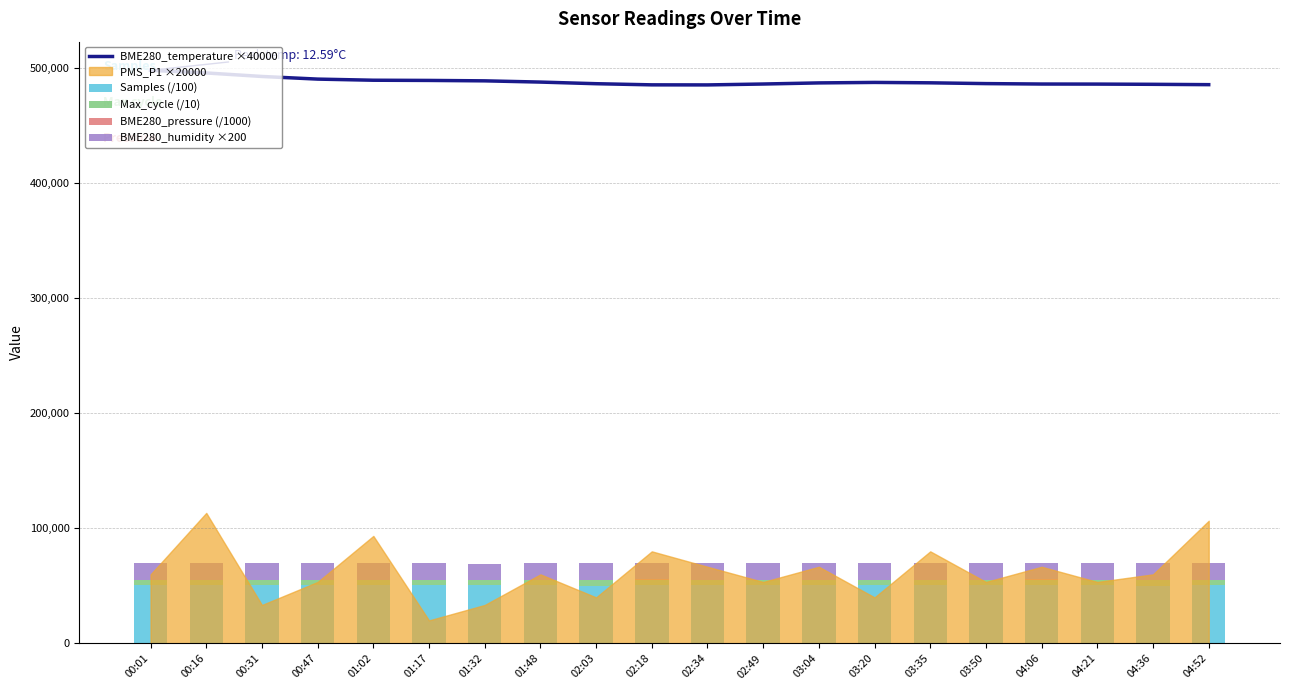

How many data points does each series have?

20